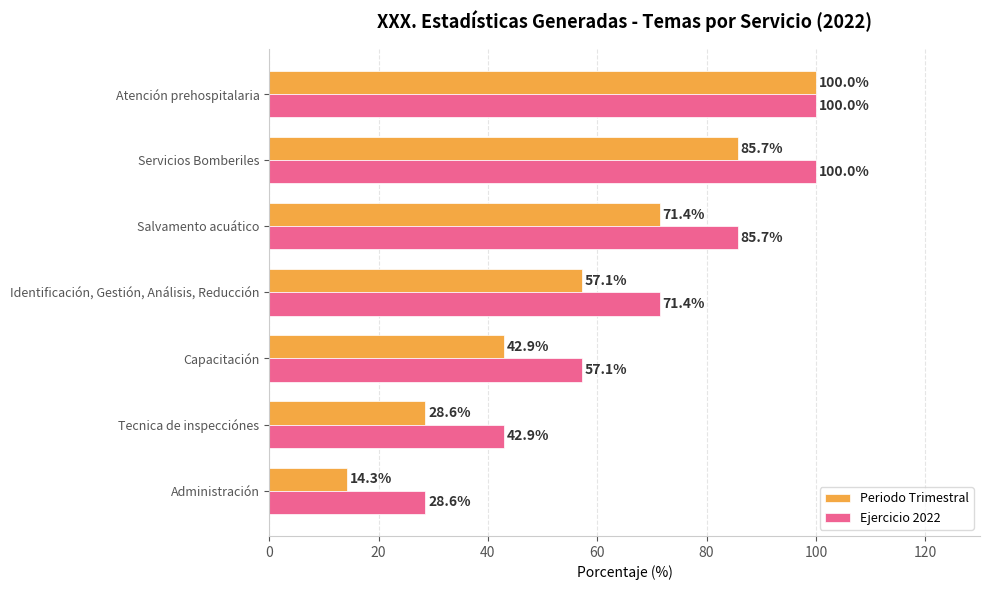

Where is Periodo Trimestral nearest to the value 57?

Identificación, Gestión, Análisis, Reducción